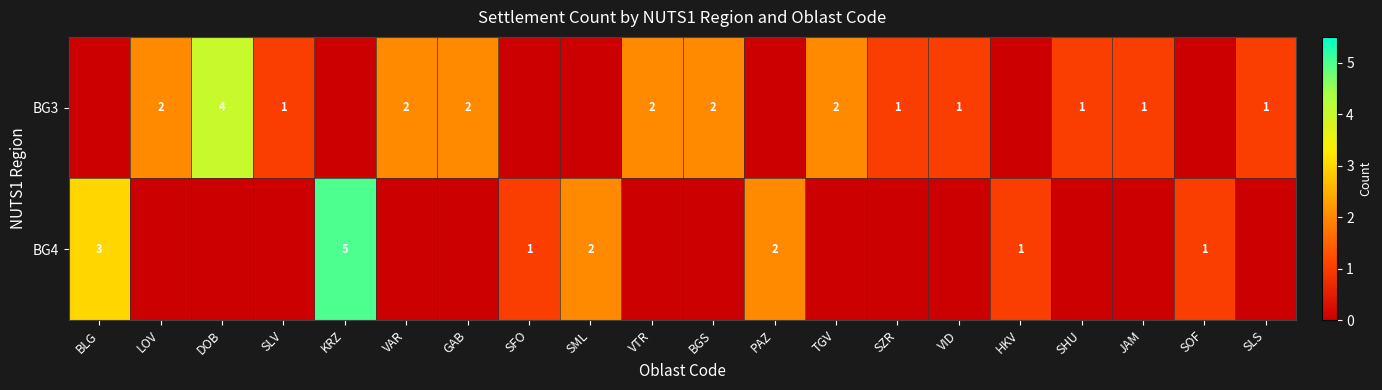

The BG3 series shows 1 at TGV. True or false?

False